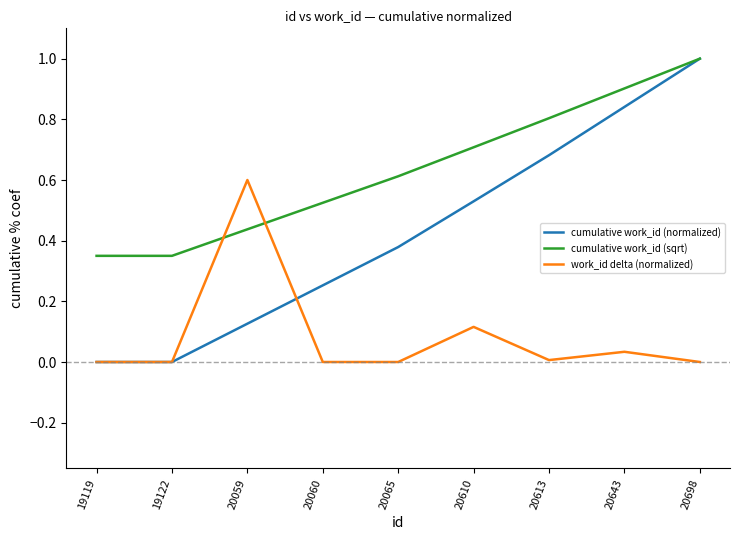

The value of work_id delta (normalized) at 20060 is 0.0. True or false?

True